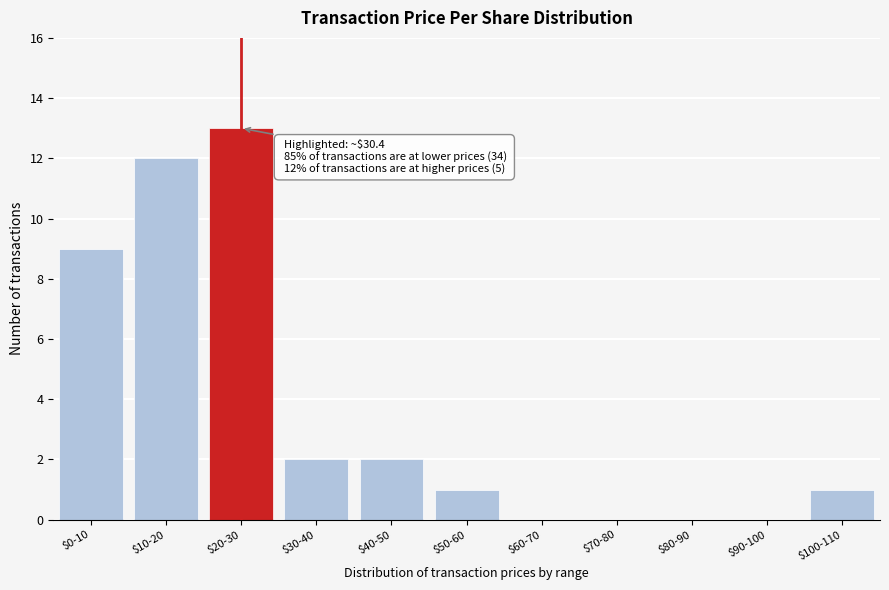

What is the sum of all values?

40